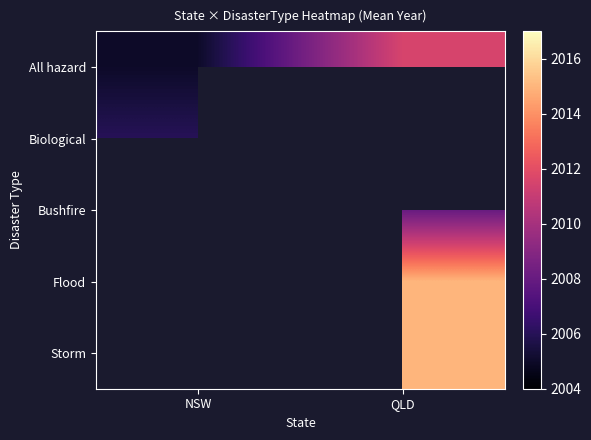

How many series are shown in this chart?

5